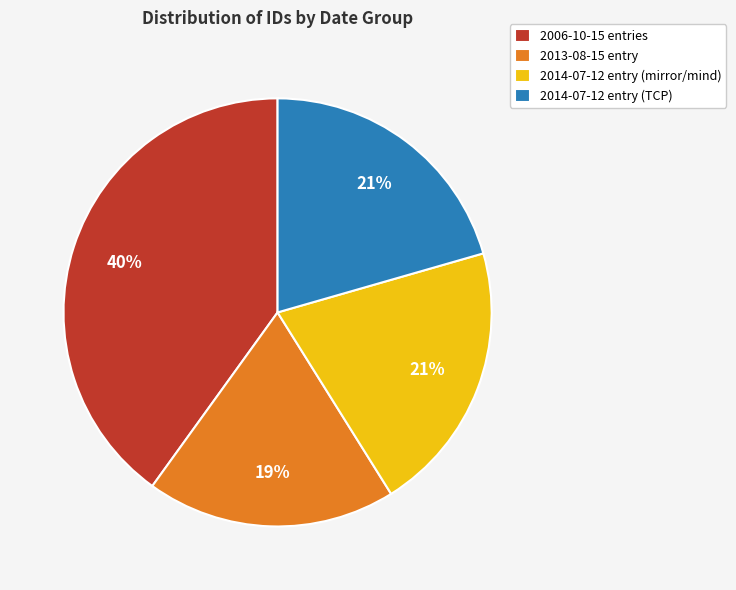

What percentage is the 2013-08-15 entry slice, to the nearest percent?

19%